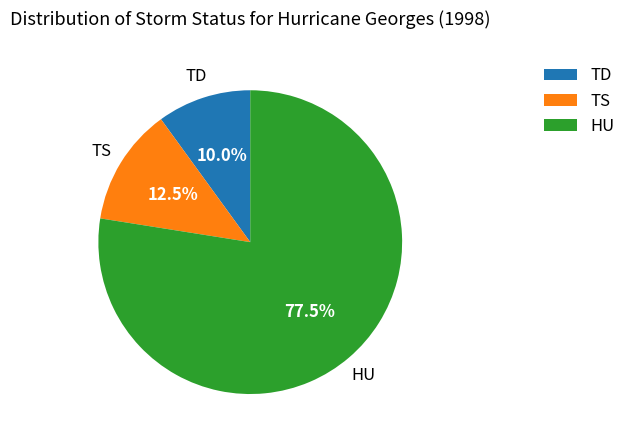

Which slice is the smallest?

TD